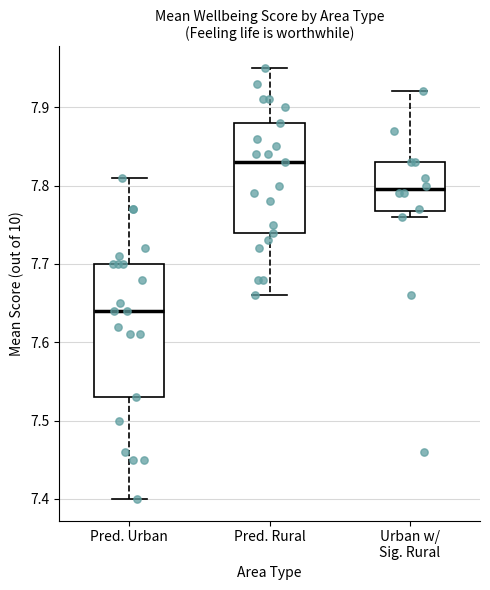

Which box has the highest median line?

Pred. Rural